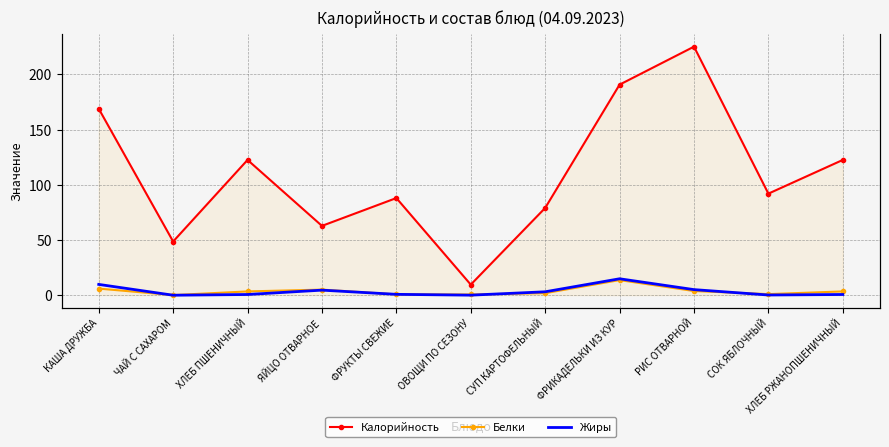

What is the label of the 10th point from the left?

СОК ЯБЛОЧНЫЙ